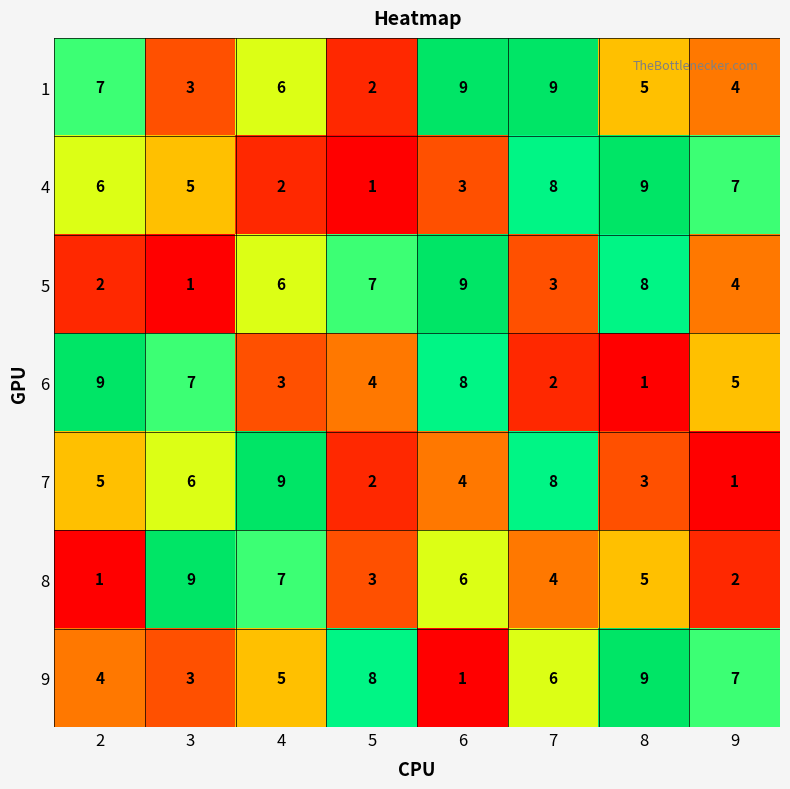

Rank the categories by 9 value from highest to lowest.

8, 5, 9, 7, 4, 2, 3, 6